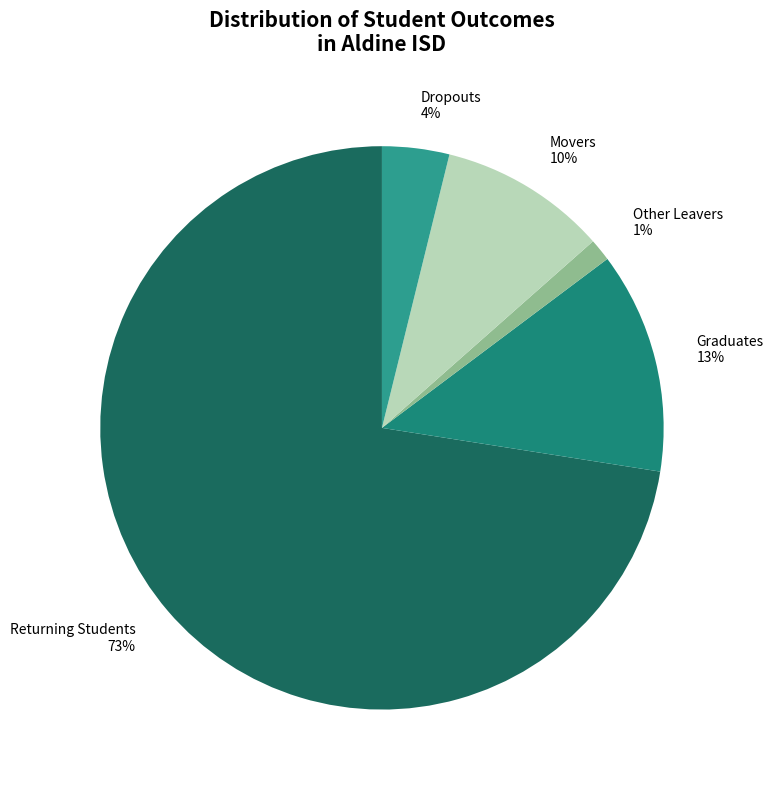

How many segments does this pie chart have?

5